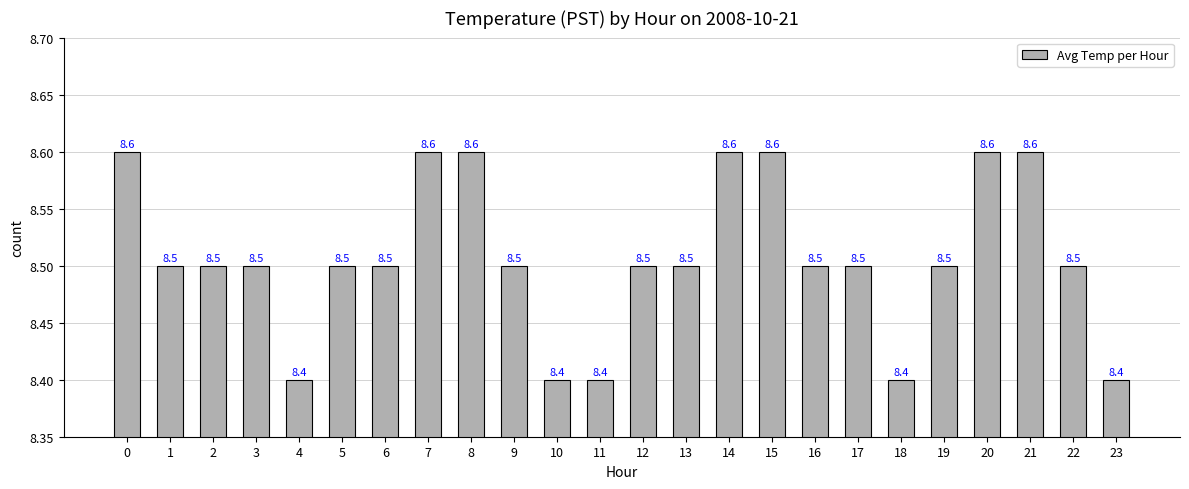

What is the change in value from 3 to 18?

-0.1